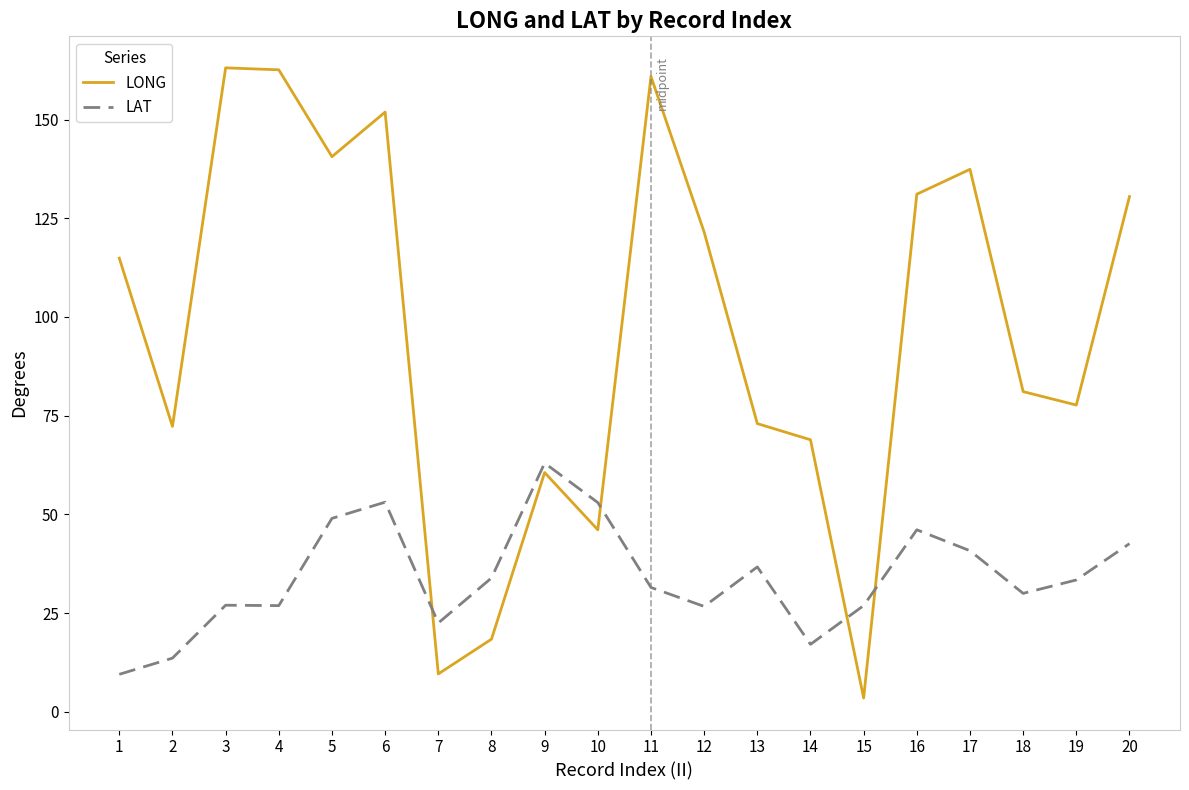

Which series changed the most between 3 and 18?

LONG